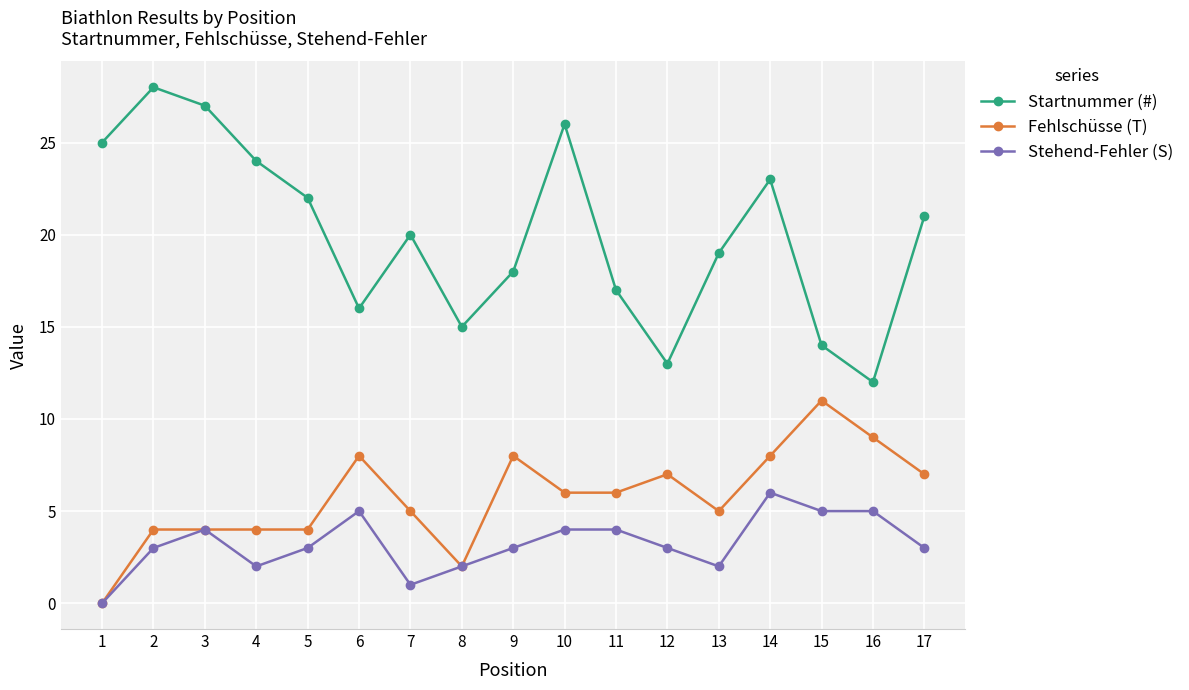

True or false: Fehlschüsse (T) and Startnummer (#) intersect in this chart.

False